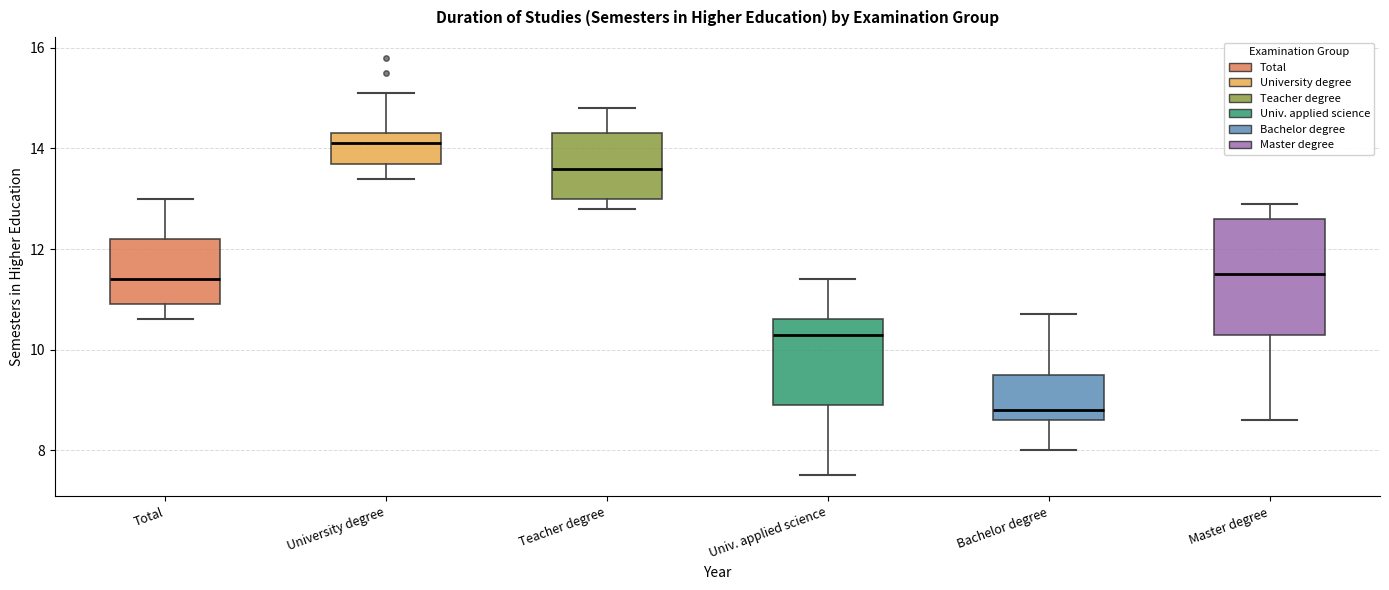

Which box has the highest median line?

University degree